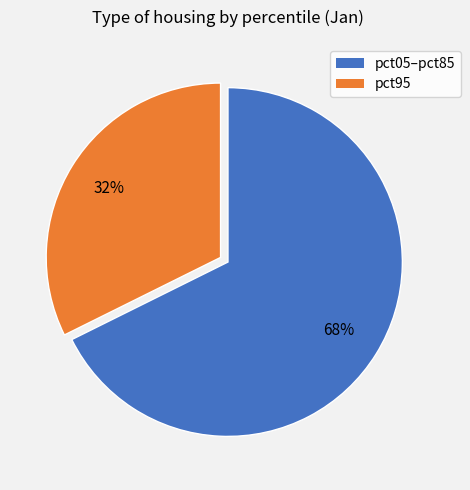

To the nearest percent, what is the average slice percentage?

50%